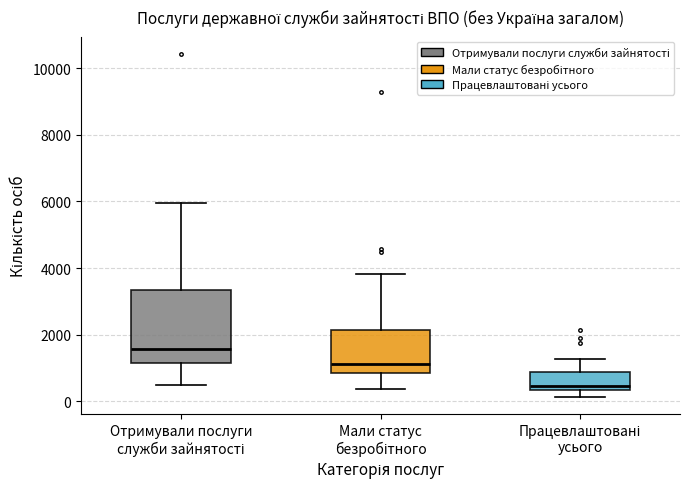

Which box is the tallest, from its lower edge to its upper edge?

Отримували послуги служби зайнятості